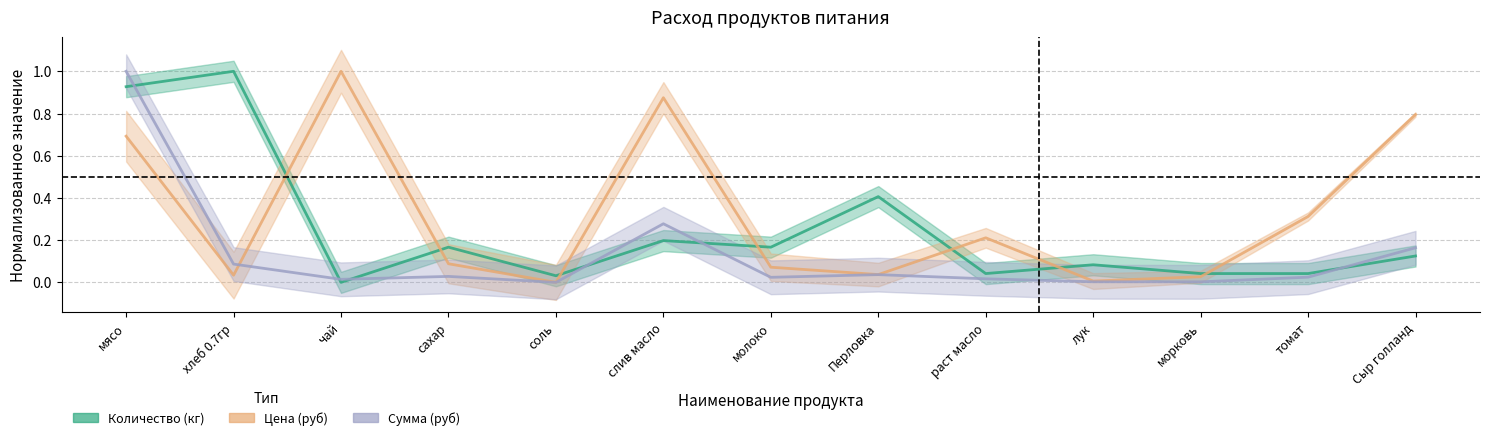

How many categories are shown in the chart?

13